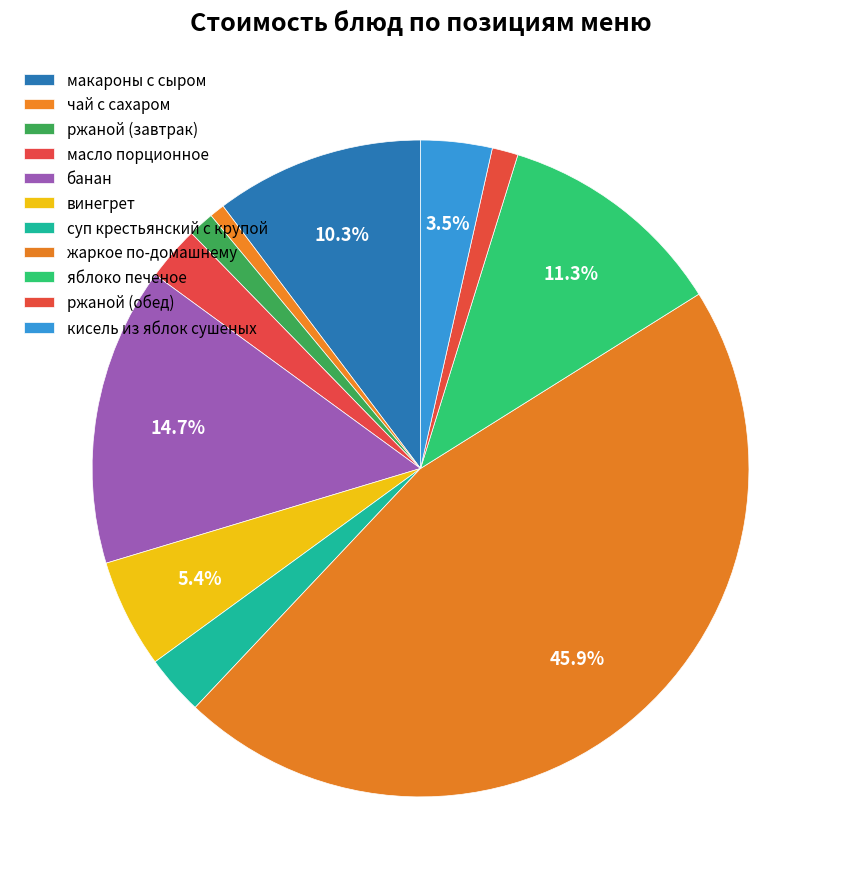

Count the number of slices in the pie.

11